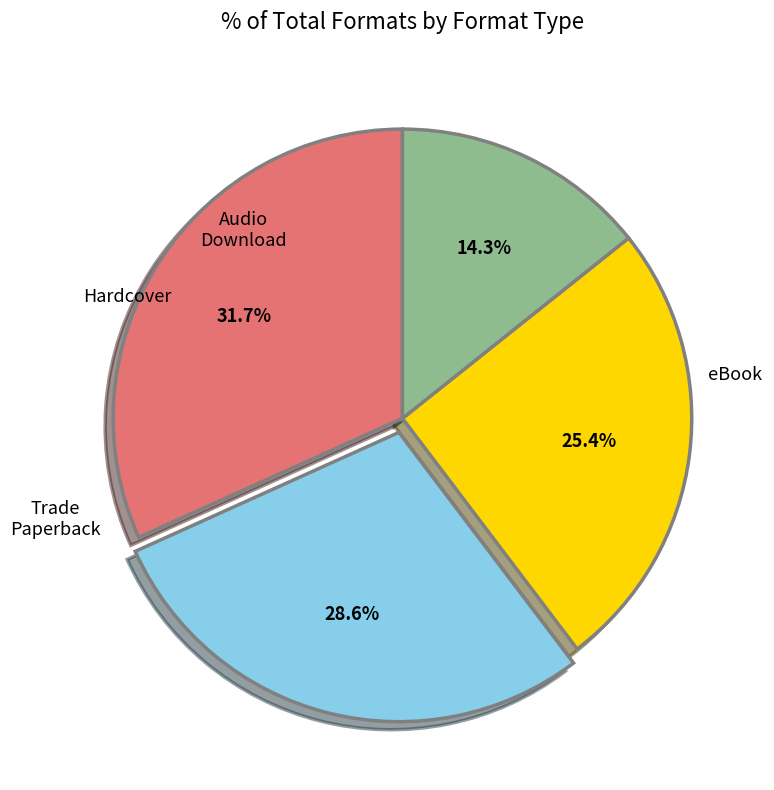

How many slices are in this pie chart?

4